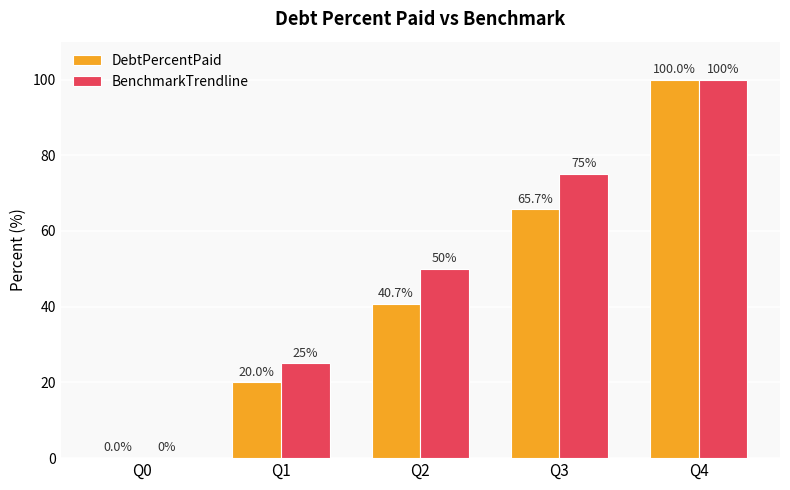

How many values in DebtPercentPaid are above zero?

4